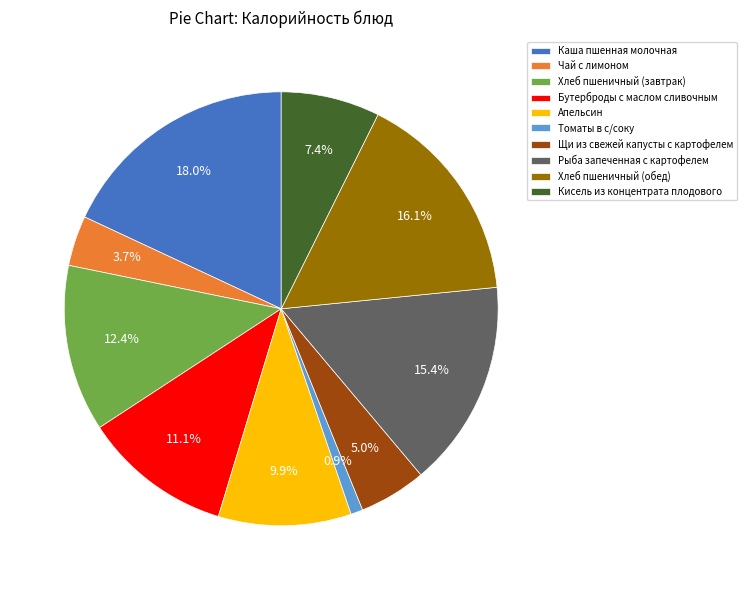

Does Бутерброды с маслом сливочным represent more than half of the total?

No